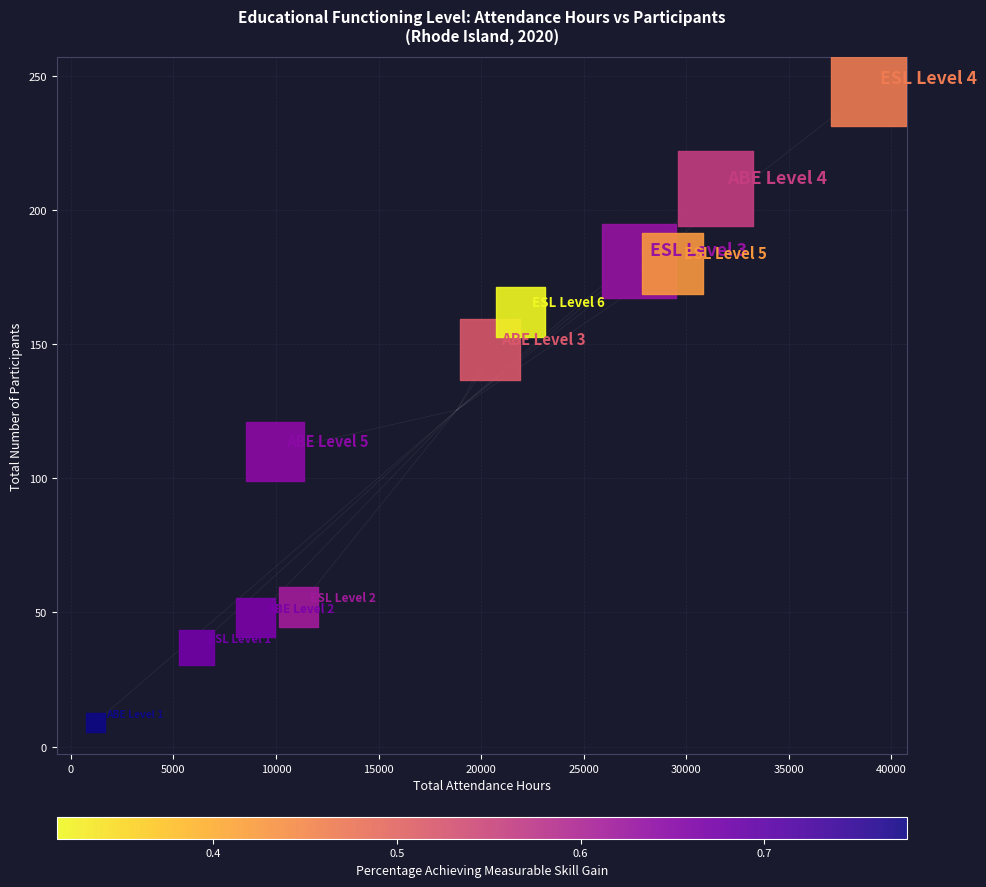

What Y value in the scatter plot is closest to 127?

110